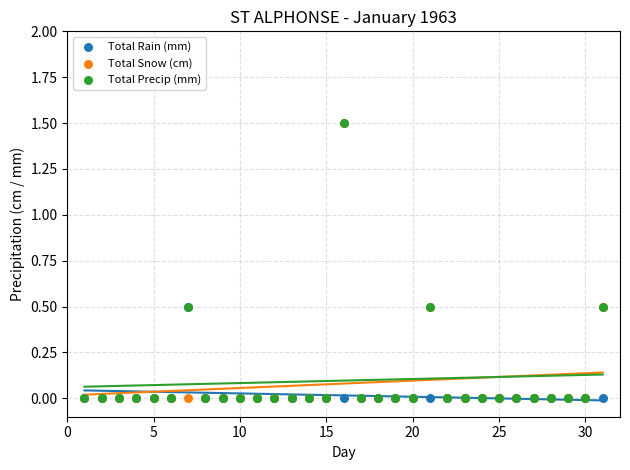

What are all the series names shown in the legend?

Total Rain (mm), Total Snow (cm), Total Precip (mm)